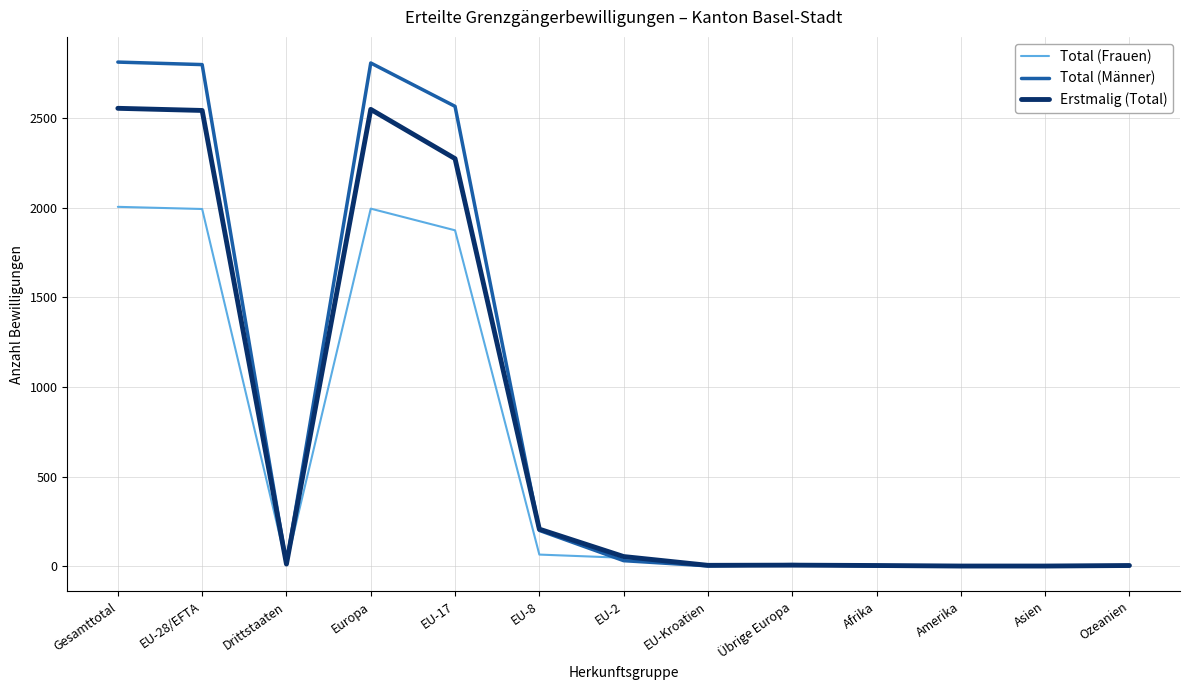

Is the value of Total (Frauen) at Europa greater than the value of Erstmalig (Total) at Drittstaaten?

Yes